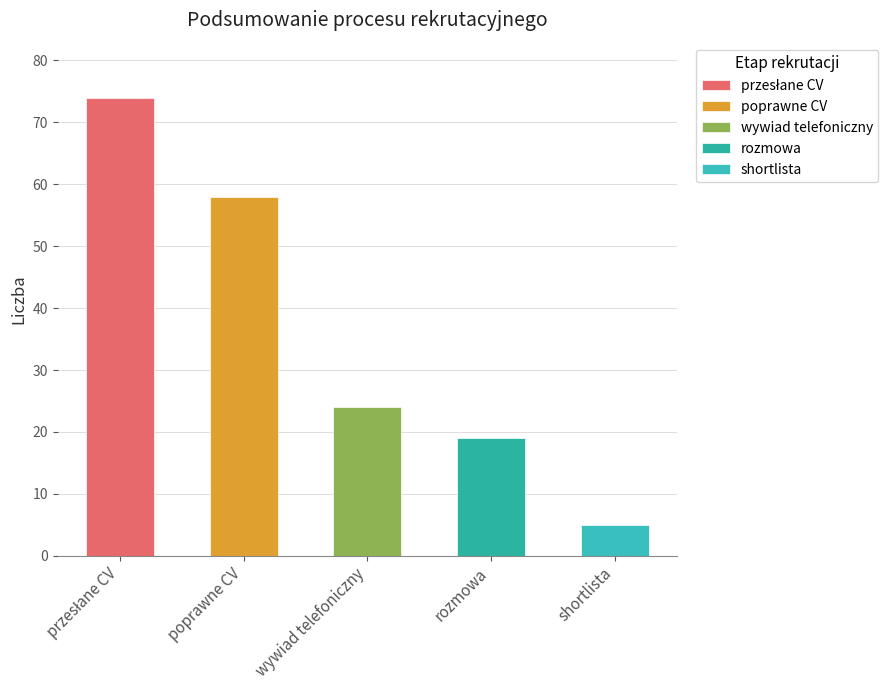

What is the maximum value shown in the chart?

74